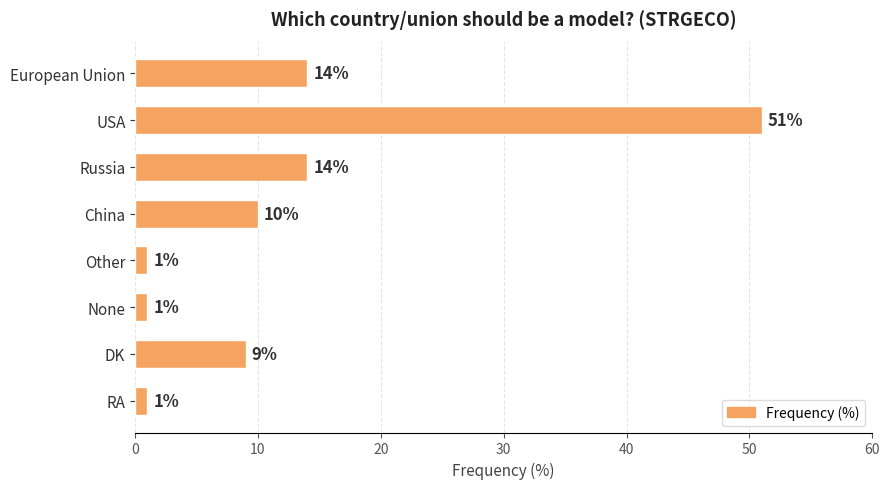

What is the difference between the maximum and second lowest values?

50